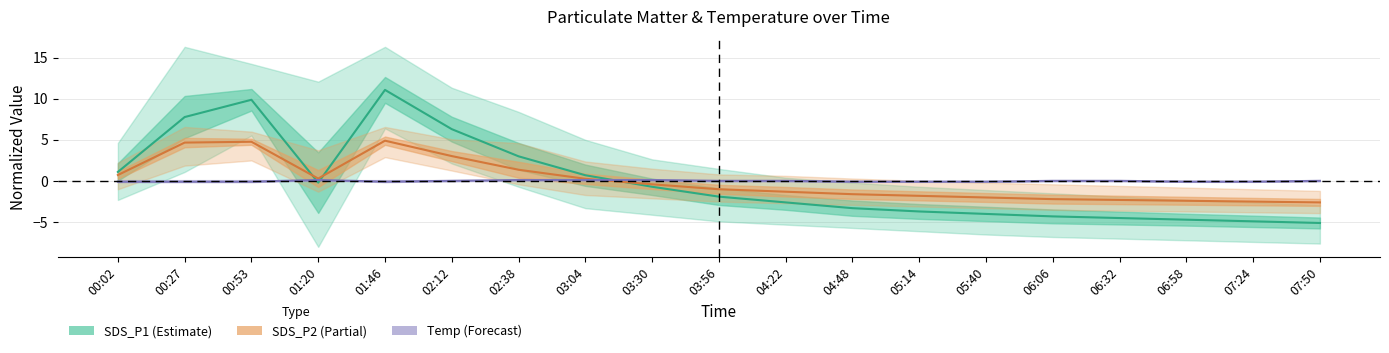

Is it true that SDS_P1 (Estimate) equals 19.8 at 01:46?

False